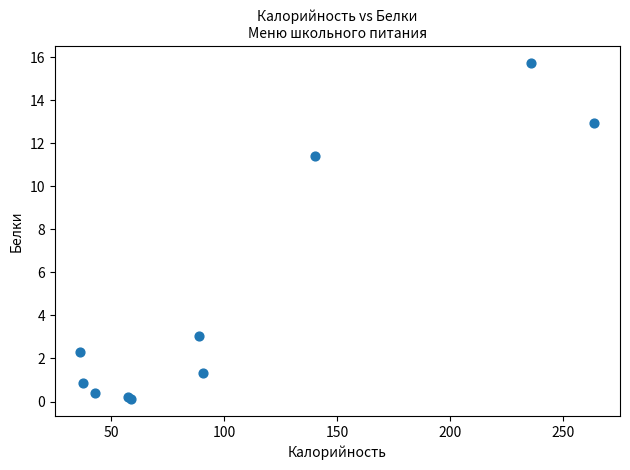

What Y value in the scatter plot is closest to 7?

3.0